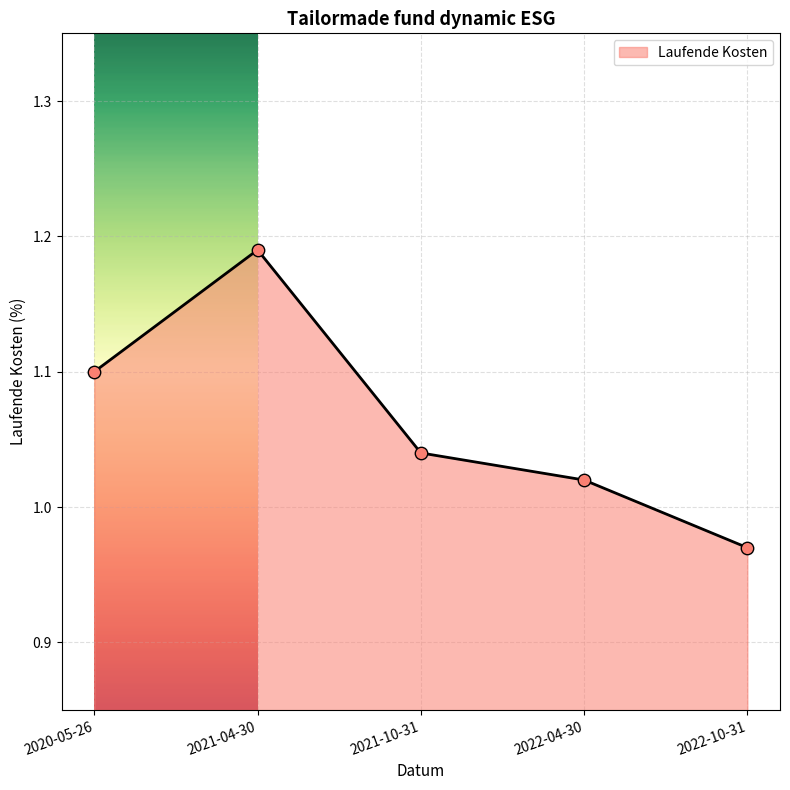

Between 2021-10-31 and 2022-10-31, which is larger?

2021-10-31